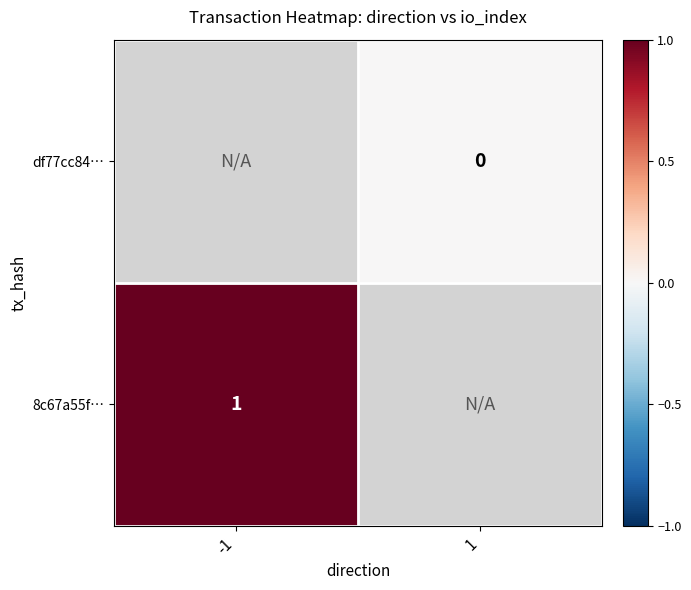

Is it true that 8c67a55f… equals 1 at -1?

True